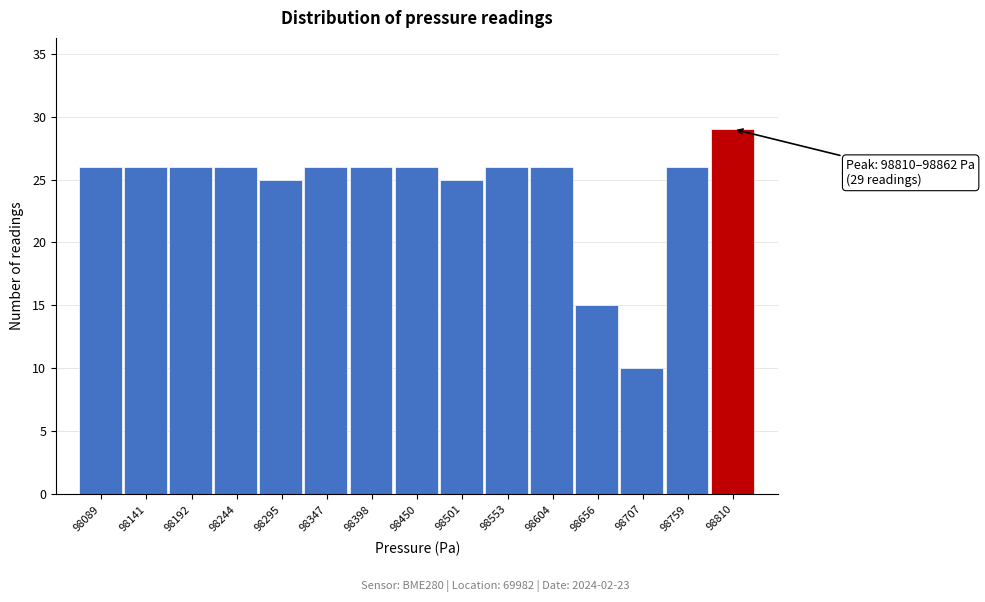

Reading left to right, what are all the values shown in this chart?

98089=26	98141=26	98192=26	98244=26	98295=25	98347=26	98398=26	98450=26	98501=25	98553=26	98604=26	98656=15	98707=10	98759=26	98810=29